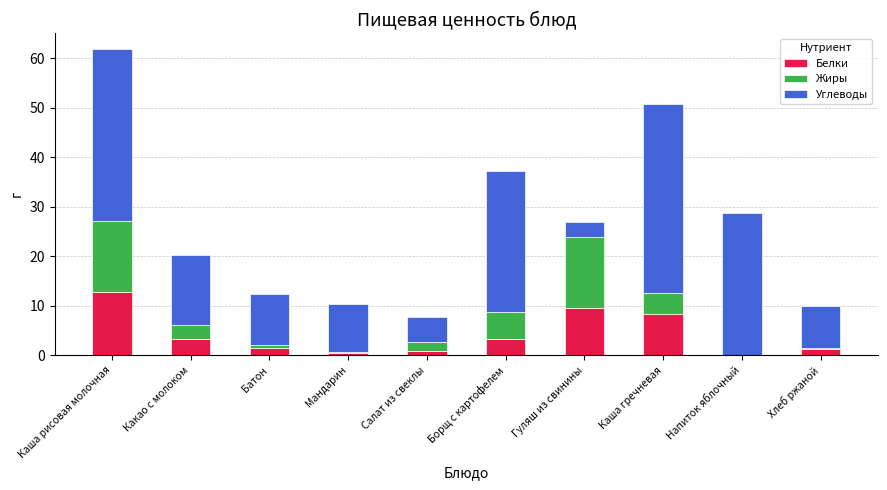

The value of Белки at Каша гречневая is 2.7. True or false?

False